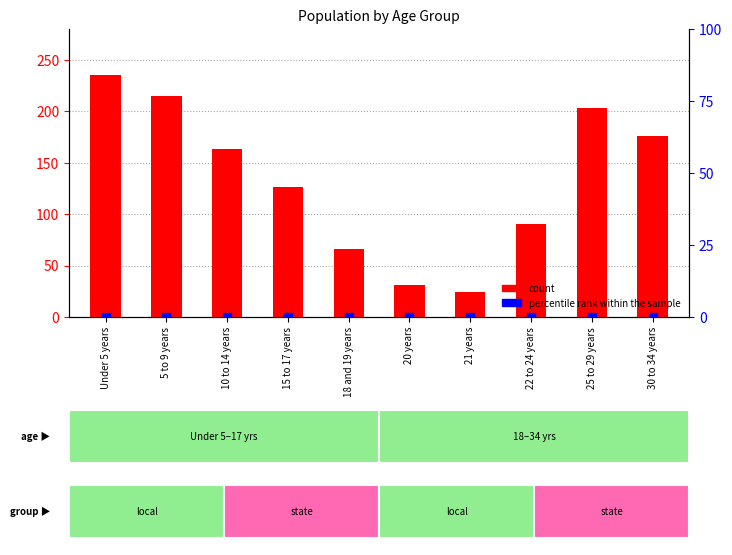

Which series has the largest total across all categories?

count